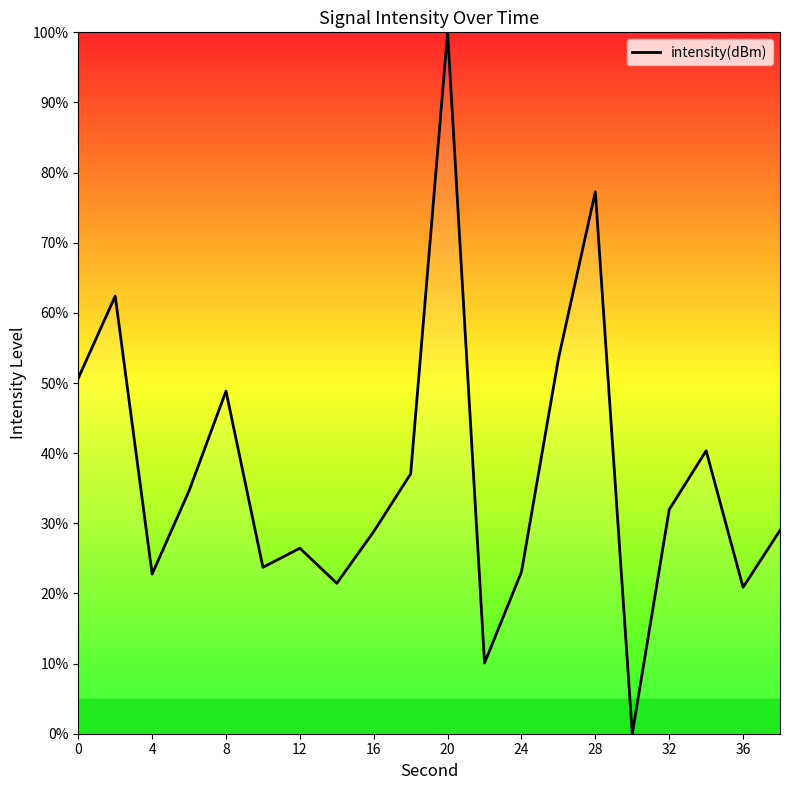

Does the chart display data point markers on the line(s)?

No